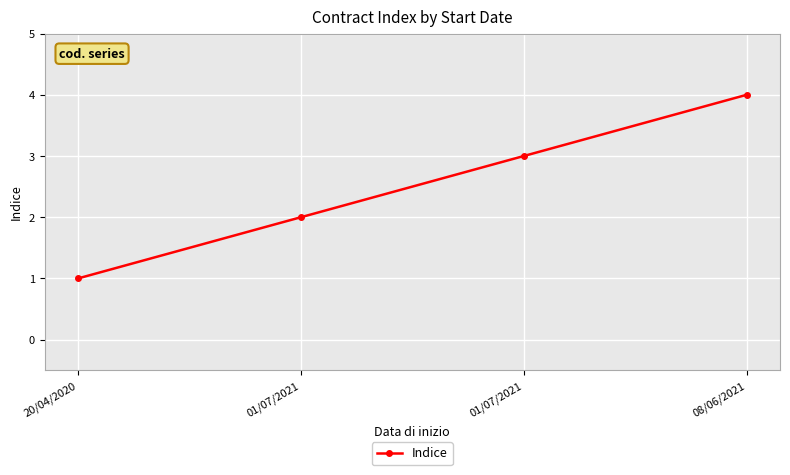

True or false: the data has more than 2 interior local peaks.

False